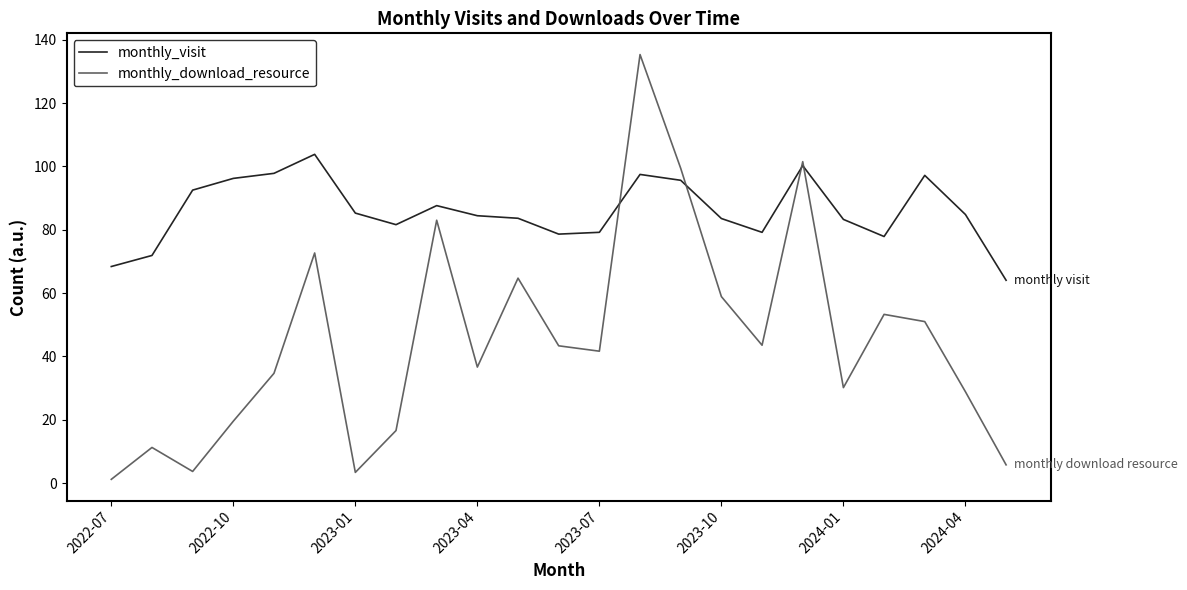

List the series in order of their peak value, highest first.

monthly_download_resource, monthly_visit